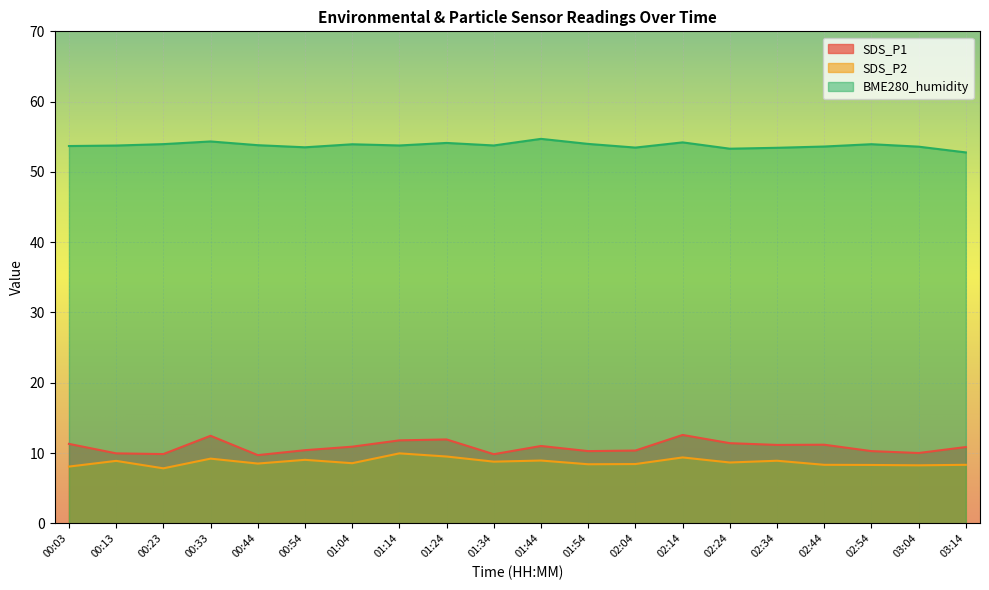

True or false: SDS_P1 has more than 2 interior local peaks.

True